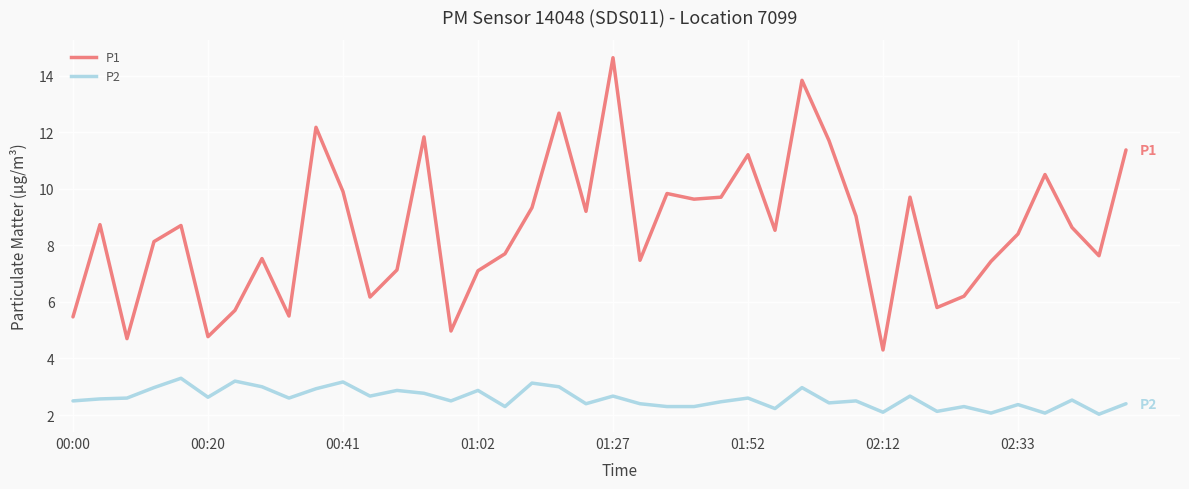

Does the chart display data point markers on the line(s)?

No